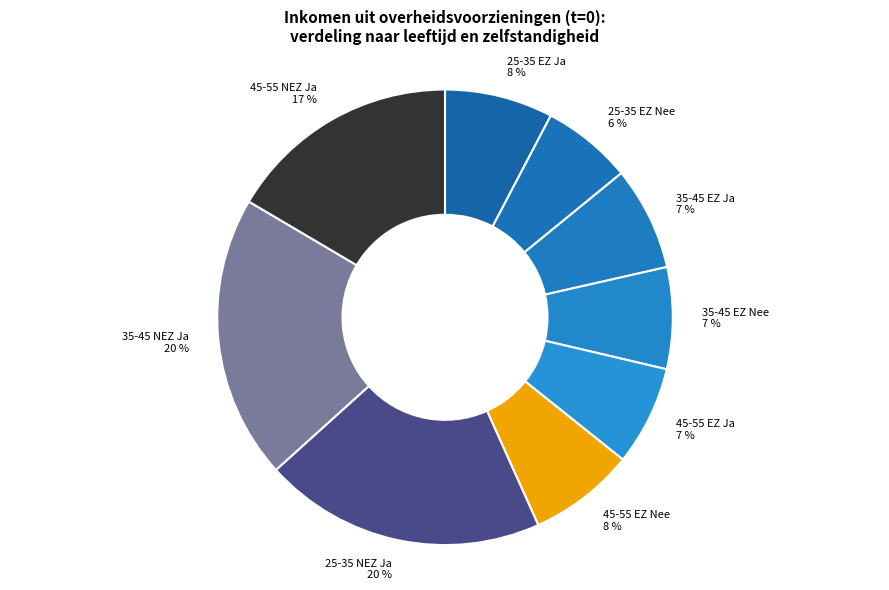

The 35-45 EZ Ja 7 % slice represents 1% of the pie. True or false?

False